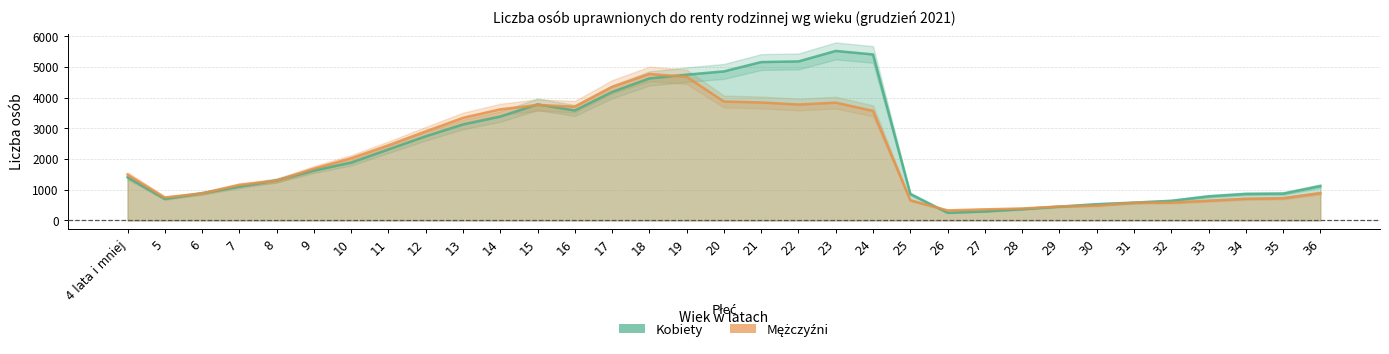

Where is the first local minimum for Mężczyźni?

5